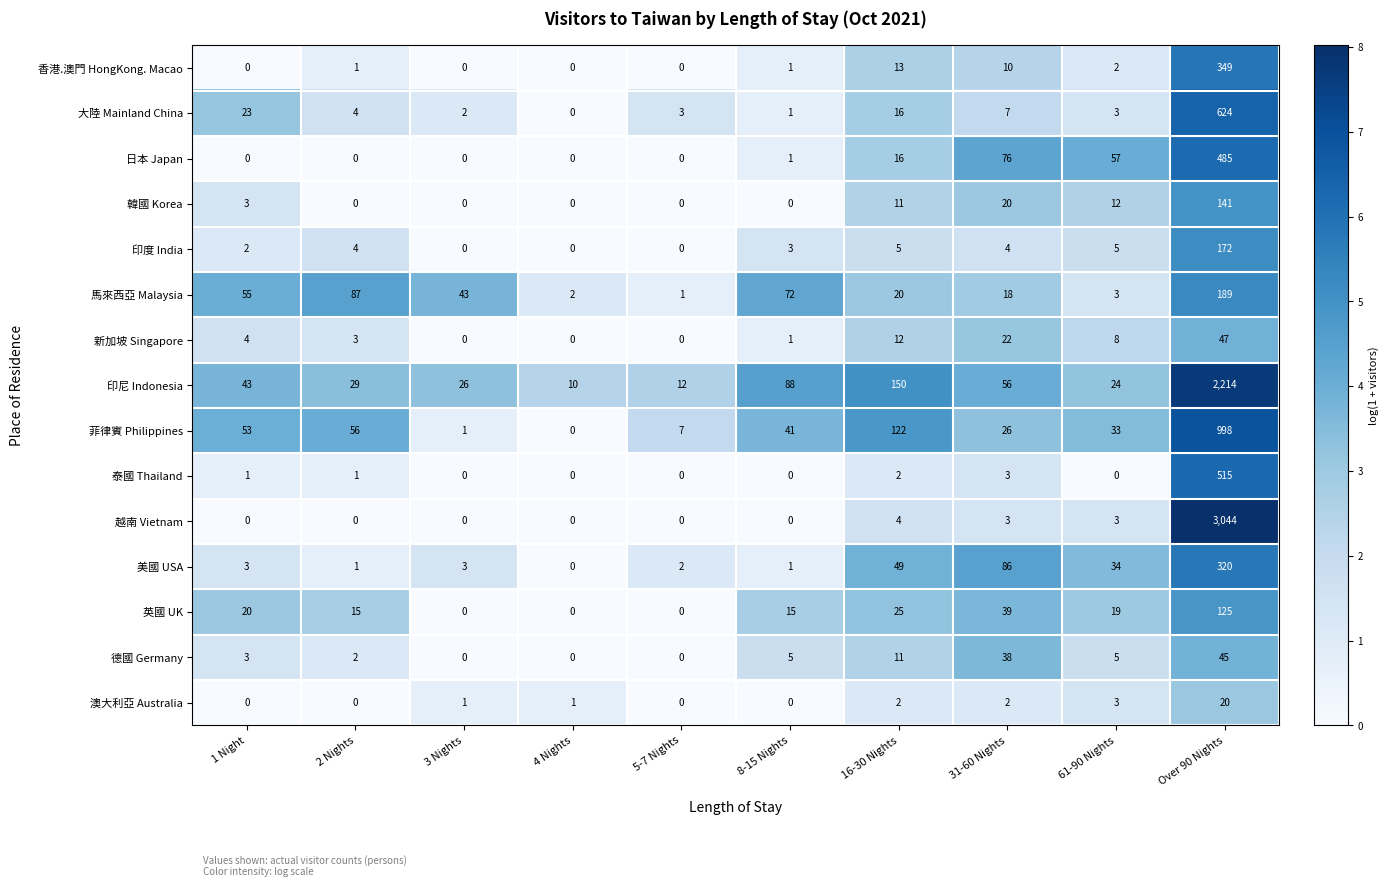

At which category is the sum across all series the highest?

Over 90 Nights